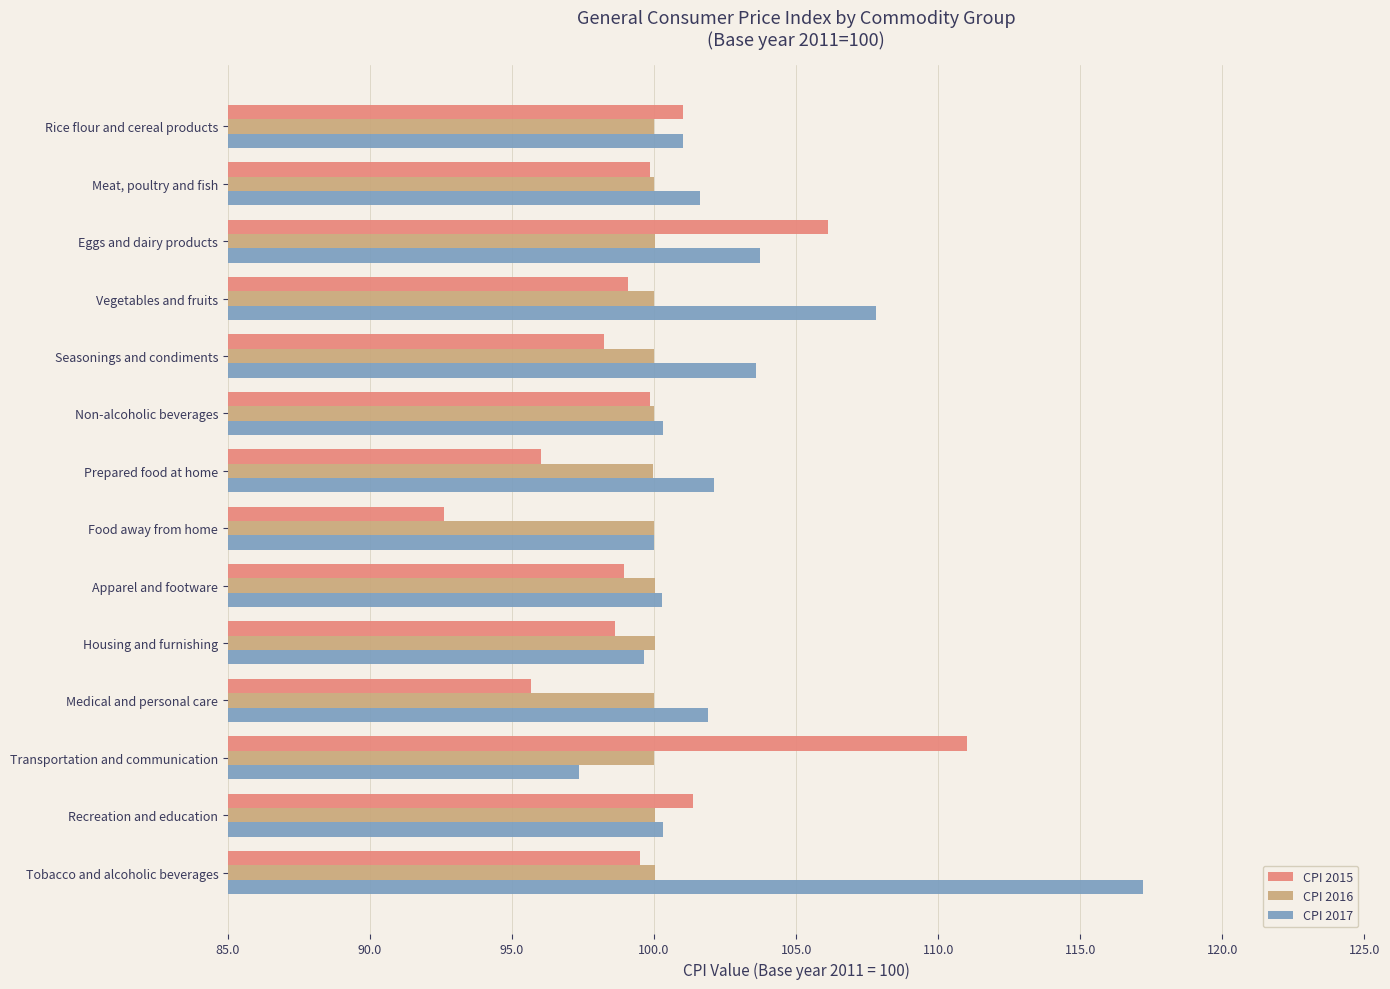

Read the CPI 2017 value at Seasonings and condiments.

103.6